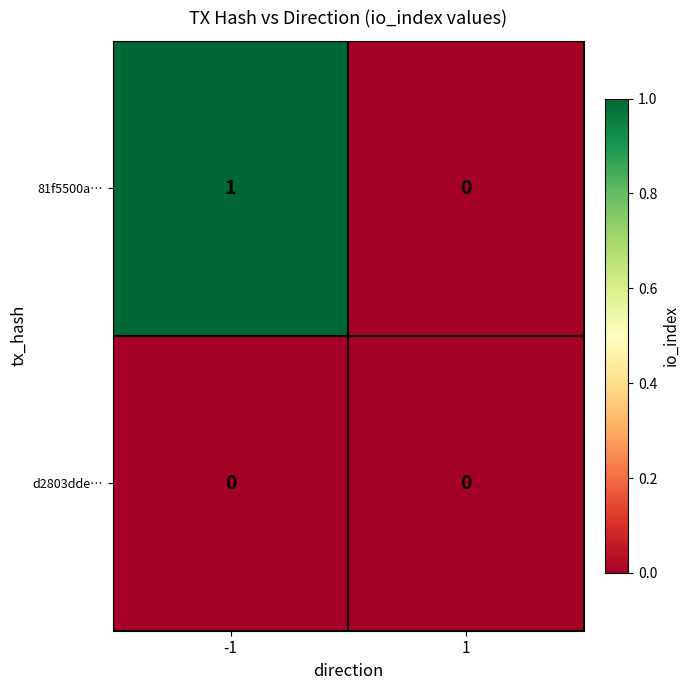

The d2803dde… series shows 0 at -1. True or false?

True